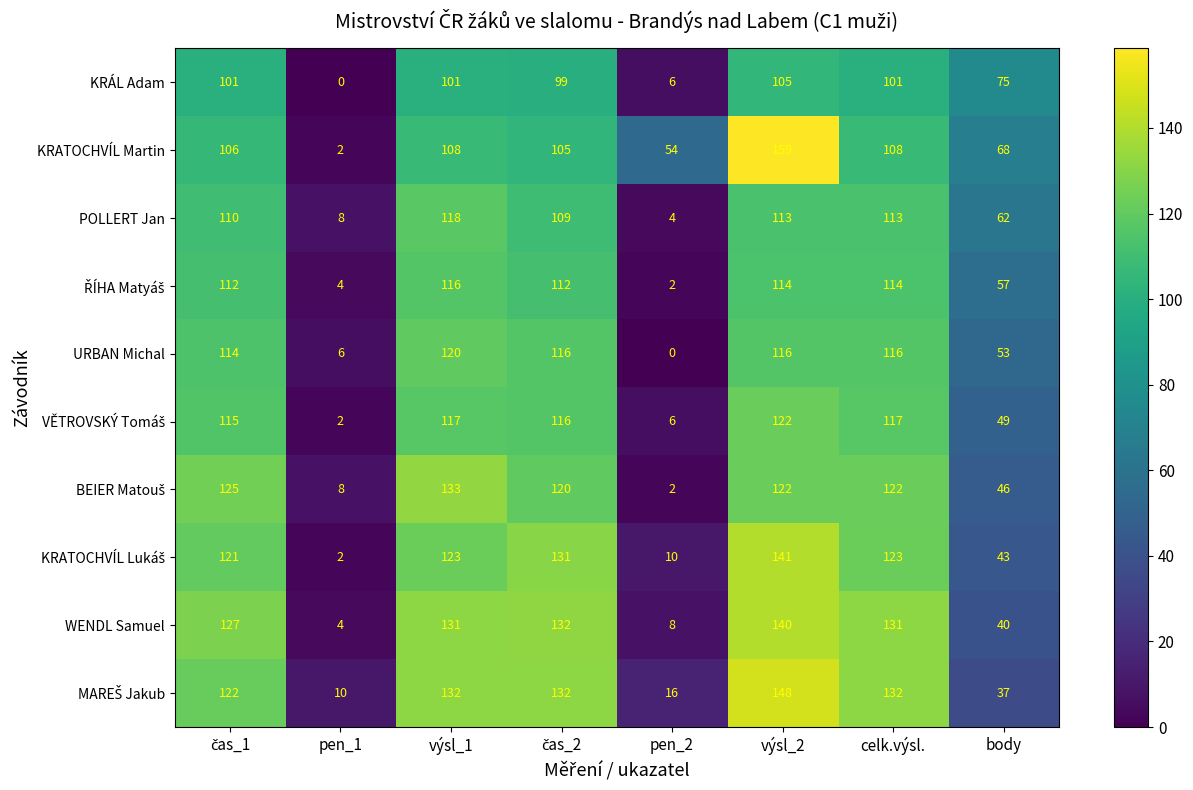

What is the total value across all series at body?

530